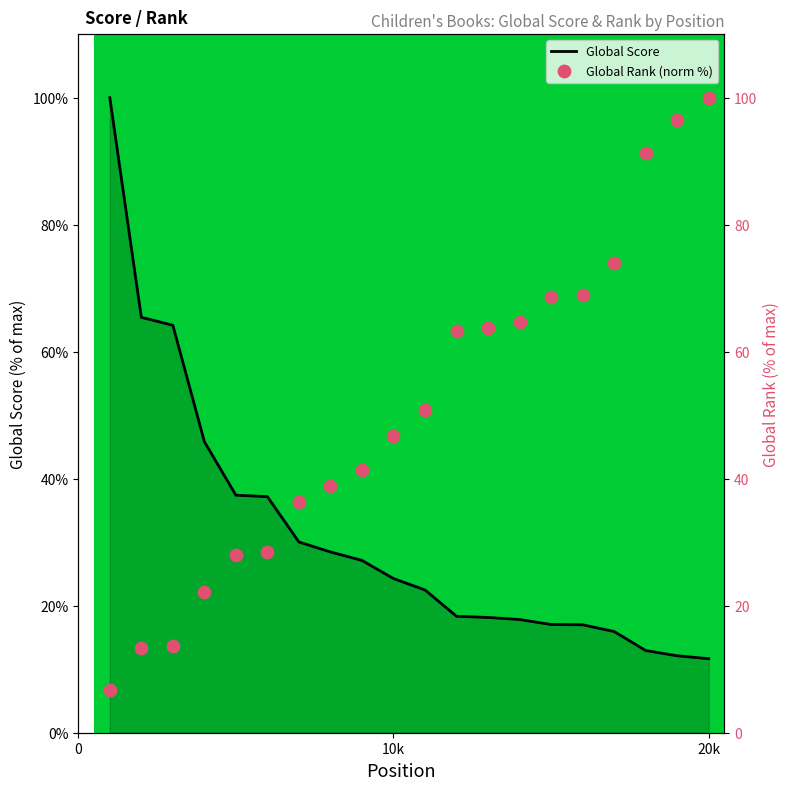

At how many categories does at least one series exceed 77?

4